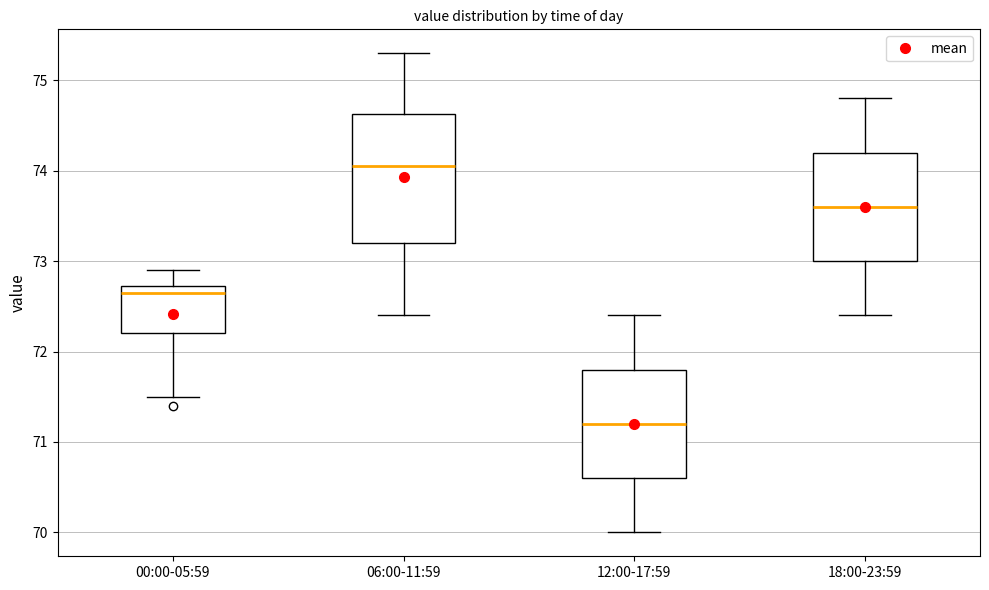

Where is the upper edge of the box for 12:00-17:59 on the y-axis? The values are not printed on the chart, so give them approximately, as read against the axis.

71.8